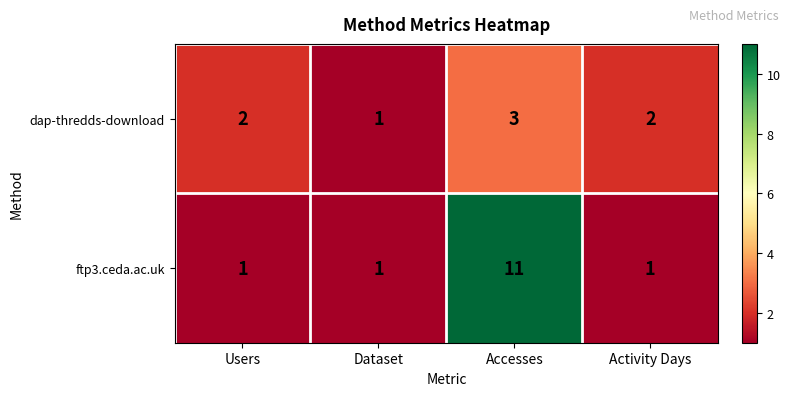

Which series has the largest range (max minus min)?

ftp3.ceda.ac.uk